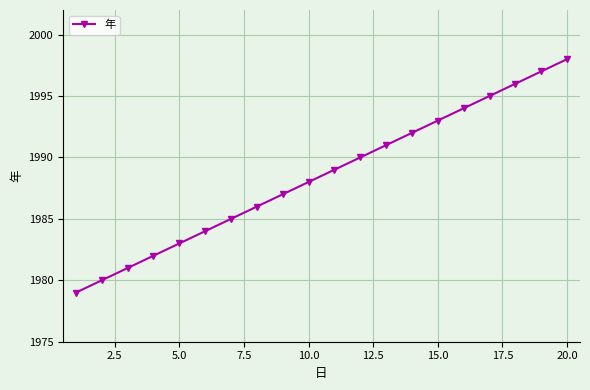

Reading right to left, transcribe all the data shown in this chart.

1998	1997	1996	1995	1994	1993	1992	1991	1990	1989	1988	1987	1986	1985	1984	1983	1982	1981	1980	1979